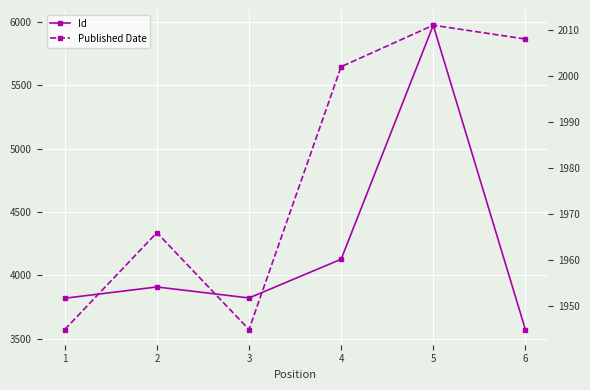

The Published Date series shows 440 at 4. True or false?

False